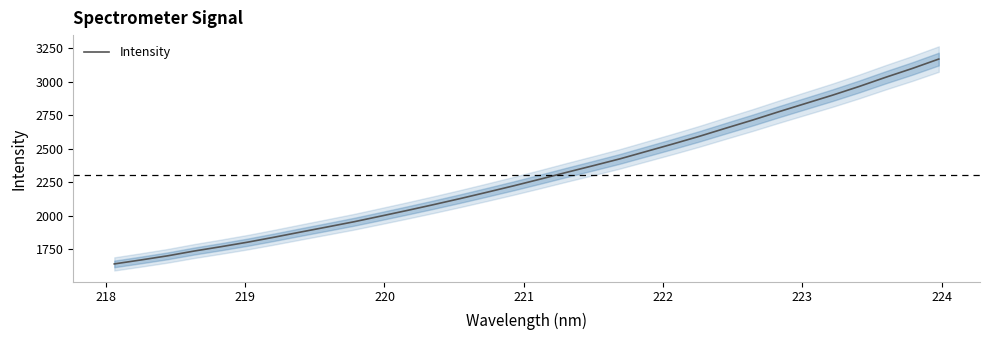

True or false: there are more than 0 points higher than both neighbors.

False